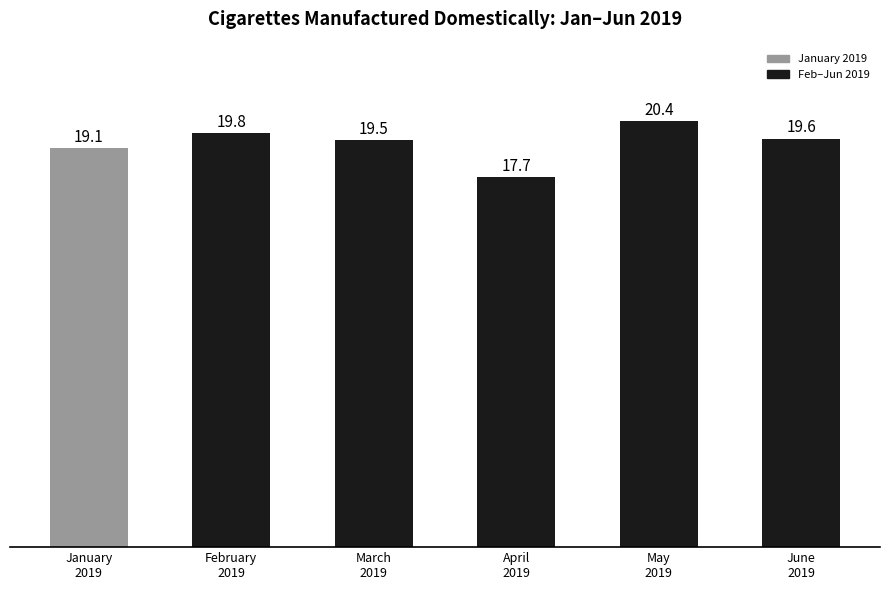

Rank the categories by value from highest to lowest.

May
2019, February
2019, June
2019, March
2019, January
2019, April
2019